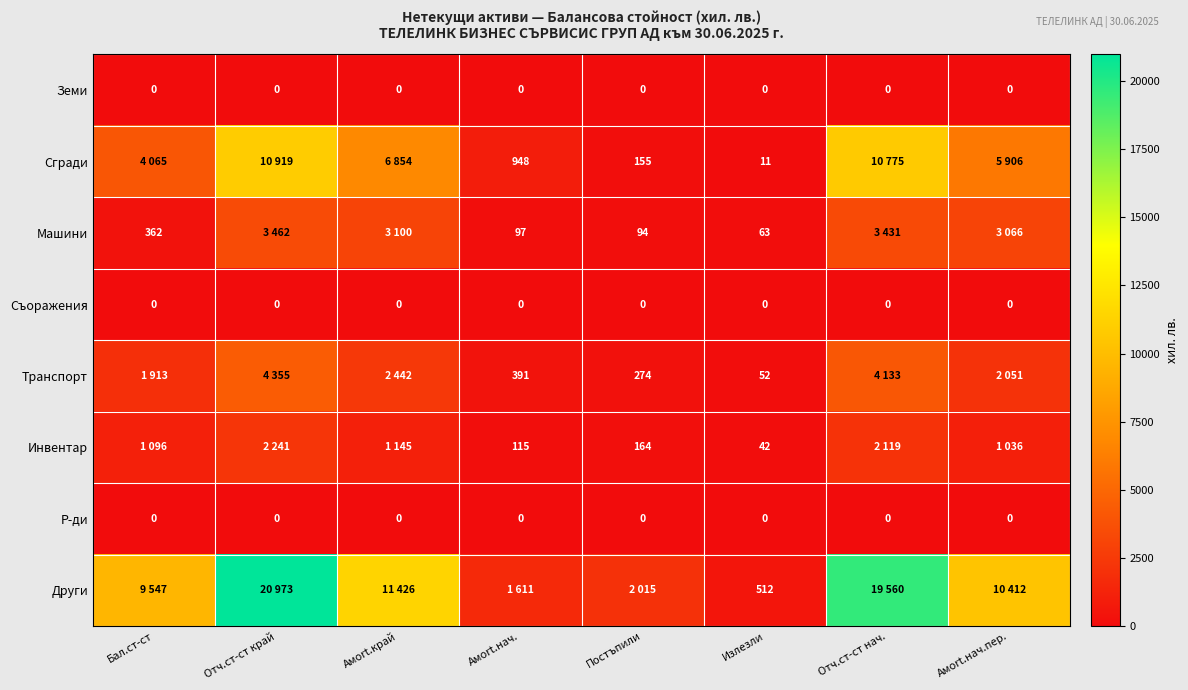

At how many categories does at least one series exceed 12028?

2